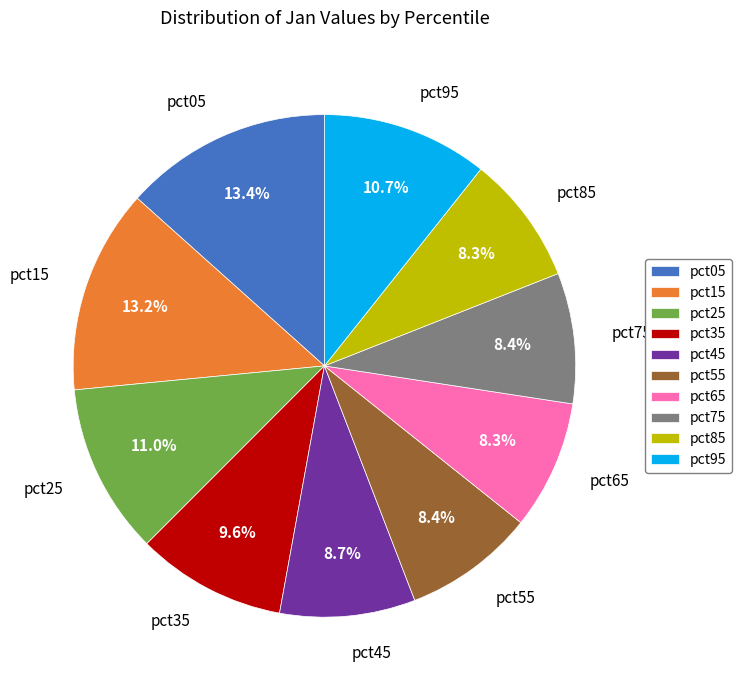

Do pct25 and pct75 together represent more than half of the pie?

No